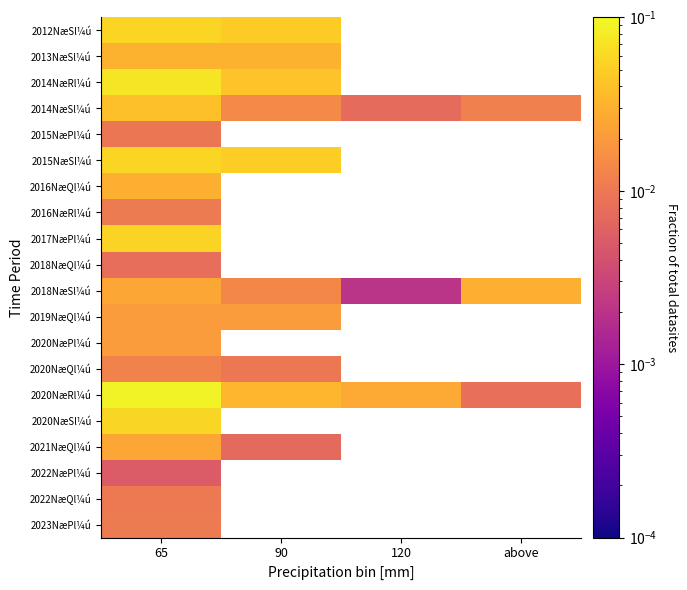

How many positive values does the 2015NæSl¼ú series have?

2